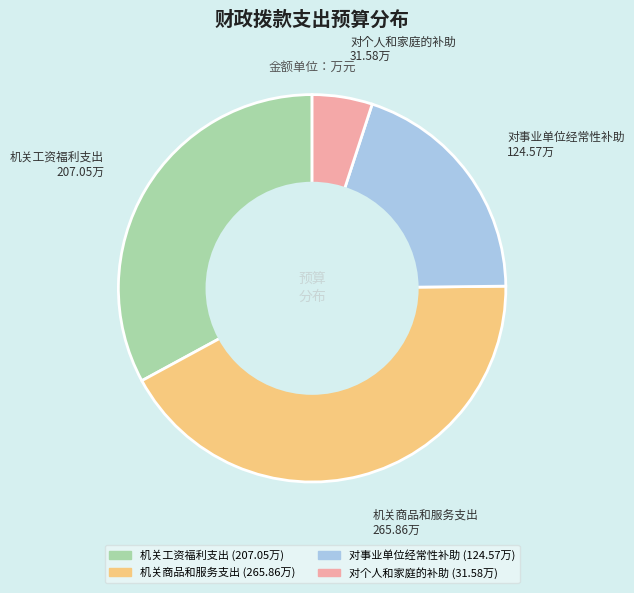

Is the sum of 机关商品和服务支出 and 机关工资福利支出 greater than half?

Yes